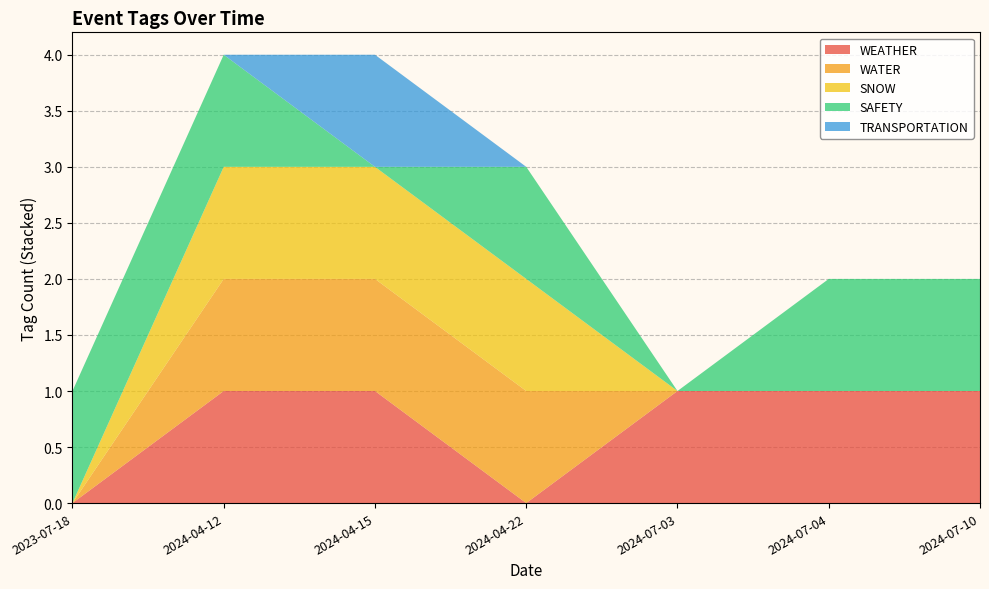

Reading left to right, what are all the values shown in this chart?

WEATHER: 2024-04-15=1	2024-04-12=1	2024-07-04=1	2024-07-03=1	2024-04-22=0	2023-07-18=0	2024-07-10=1
WATER: 2024-04-15=1	2024-04-12=1	2024-07-04=0	2024-07-03=0	2024-04-22=1	2023-07-18=0	2024-07-10=0
SNOW: 2024-04-15=1	2024-04-12=1	2024-07-04=0	2024-07-03=0	2024-04-22=1	2023-07-18=0	2024-07-10=0
SAFETY: 2024-04-15=0	2024-04-12=1	2024-07-04=1	2024-07-03=0	2024-04-22=1	2023-07-18=1	2024-07-10=1
TRANSPORTATION: 2024-04-15=1	2024-04-12=0	2024-07-04=0	2024-07-03=0	2024-04-22=0	2023-07-18=0	2024-07-10=0